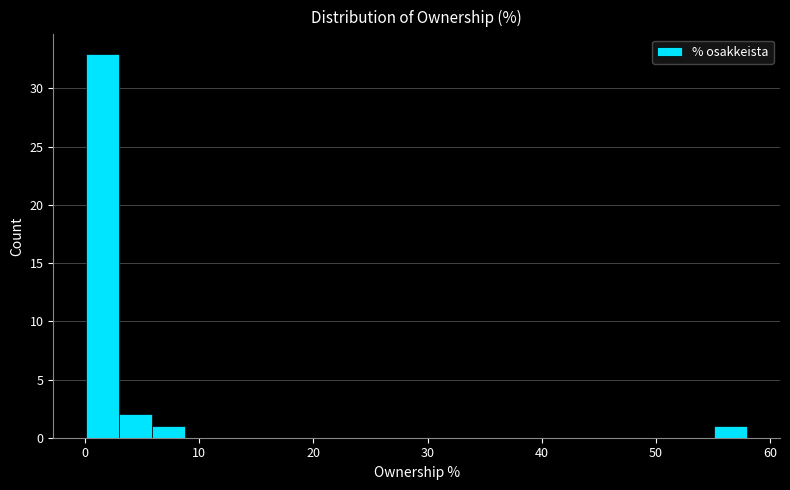

Around what value on the x-axis is the tallest bar? Give the approximate position of its centre, as read against the axis.

2